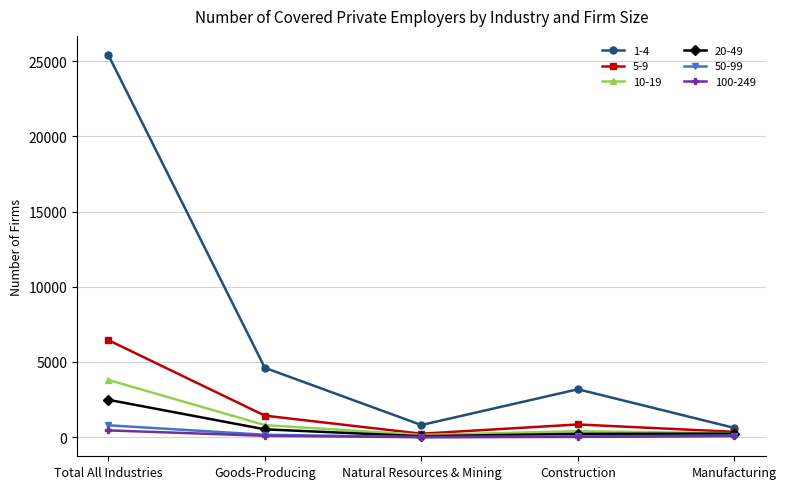

True or false: 1-4 and 5-9 cross at least once.

False